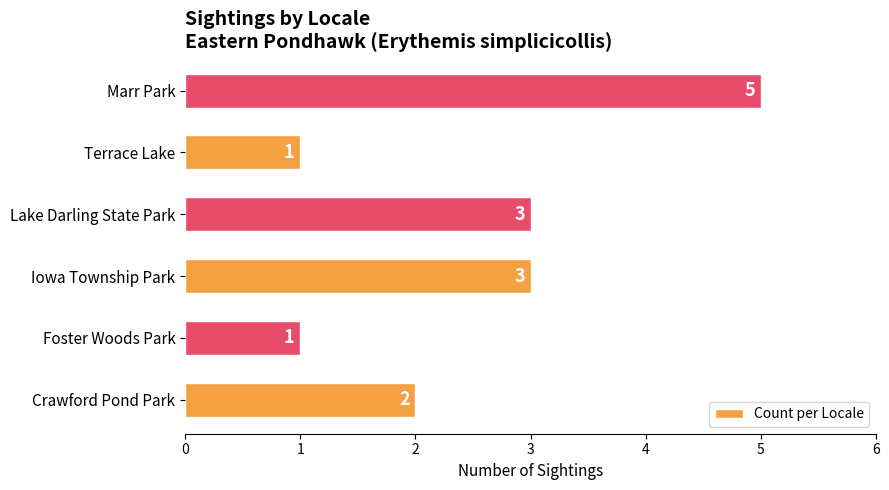

What is the greatest value displayed?

5